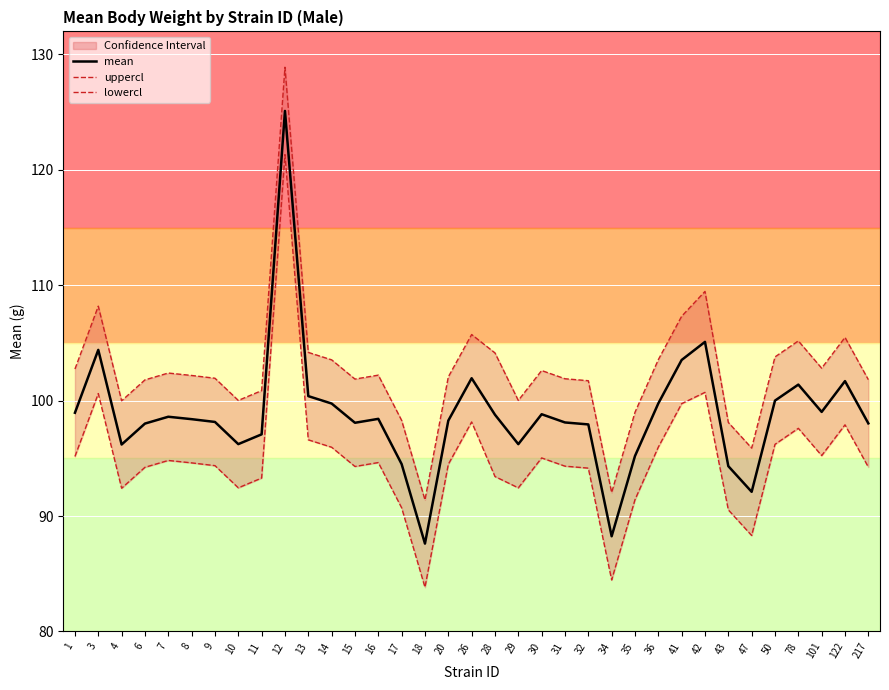

Is it true that uppercl equals 100.0 at 10?

True